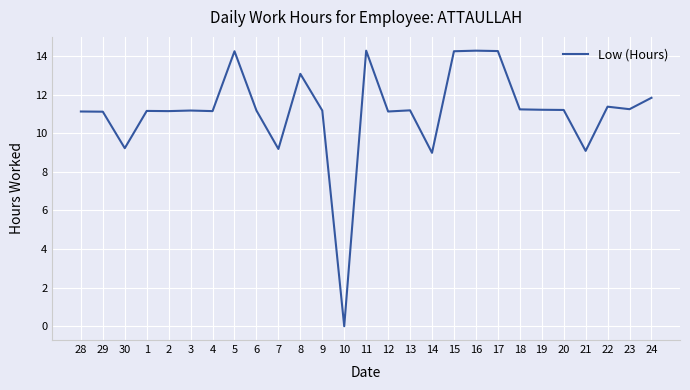

What position from the left is 4?

7